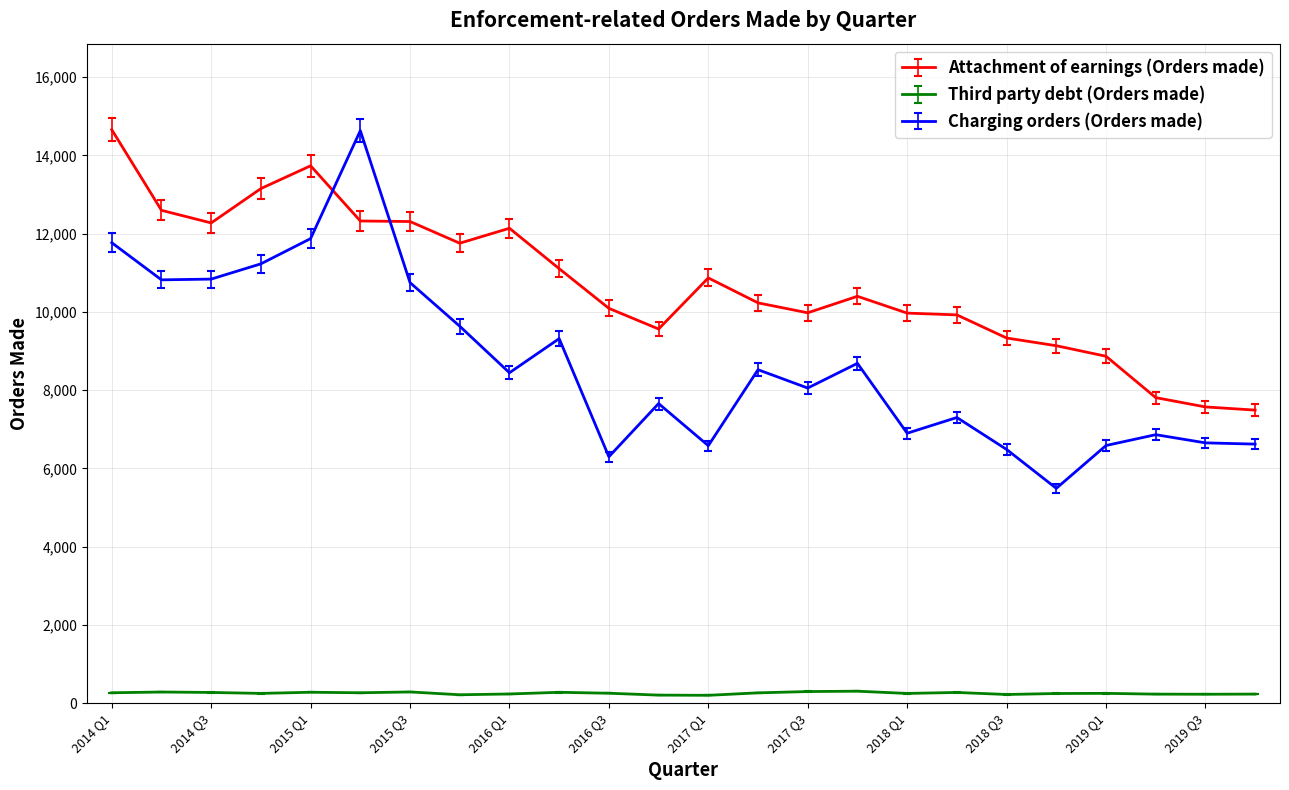

True or false: Attachment of earnings (Orders made) has more than 2 points higher than both neighbors.

True